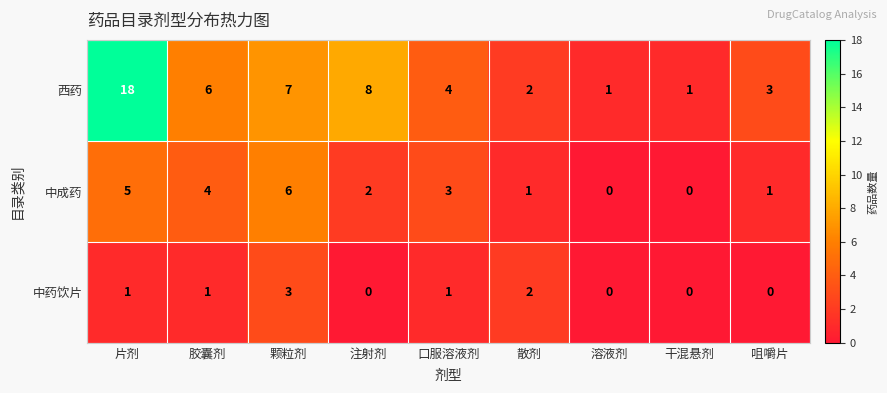

Is it true that 西药 equals 1 at 口服溶液剂?

False